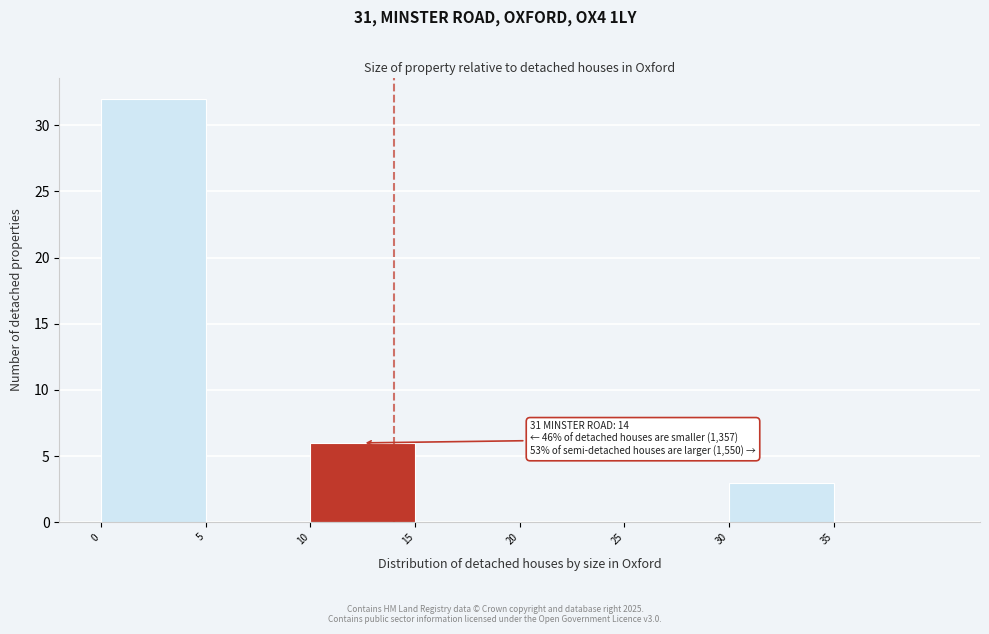

Which range on the x-axis has the tallest bar?

0 to 5